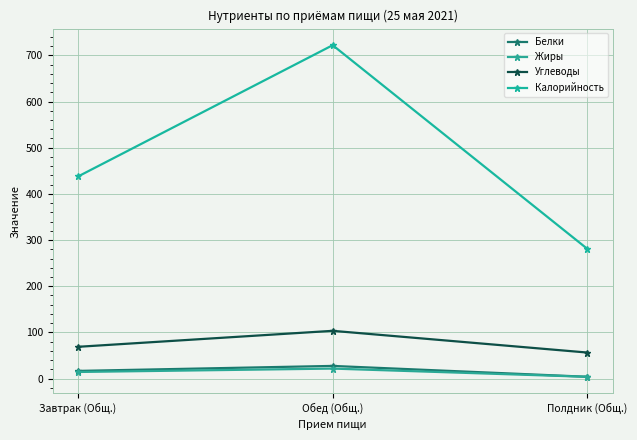

How many lines are shown in the chart?

4